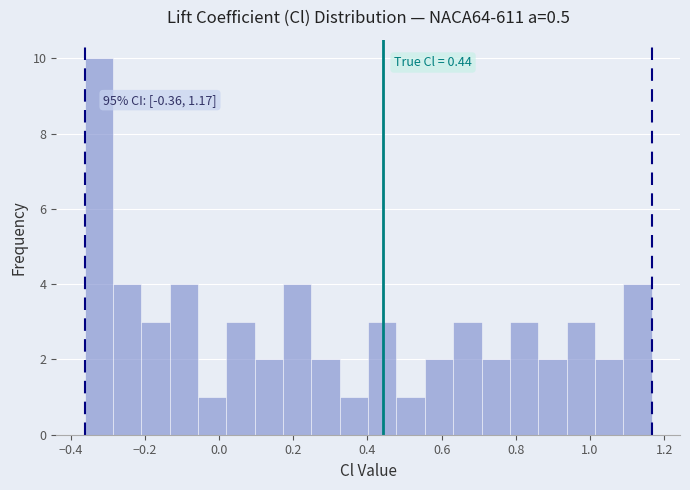

Around what value on the x-axis is the tallest bar? Give the approximate position of its centre, as read against the axis.

-0.32